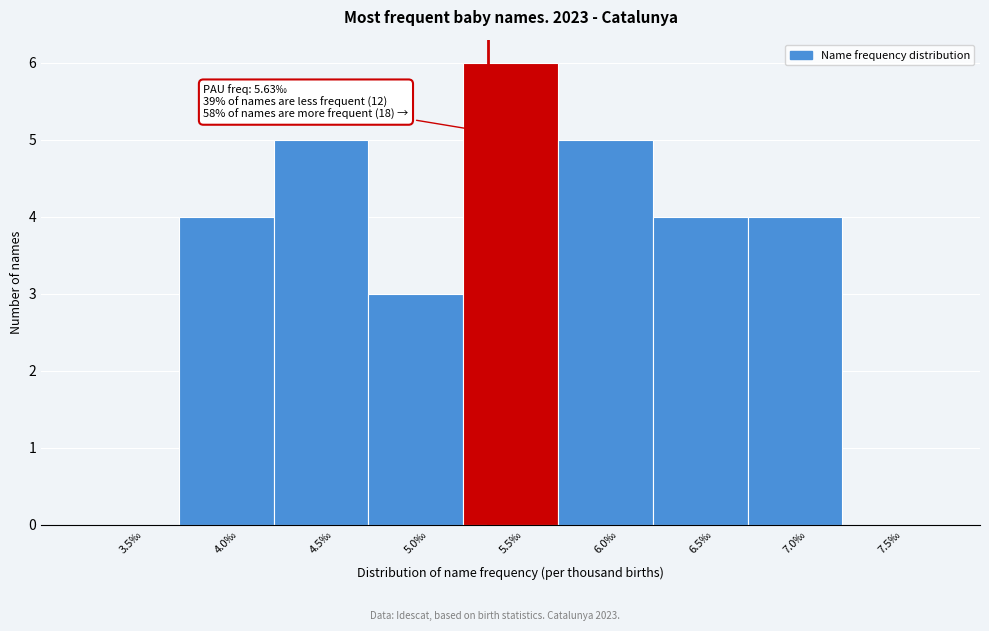

Reading left to right, transcribe all the data shown in this chart.

3.5‰=0	4.0‰=4	4.5‰=5	5.0‰=3	5.5‰=6	6.0‰=5	6.5‰=4	7.0‰=4	7.5‰=0